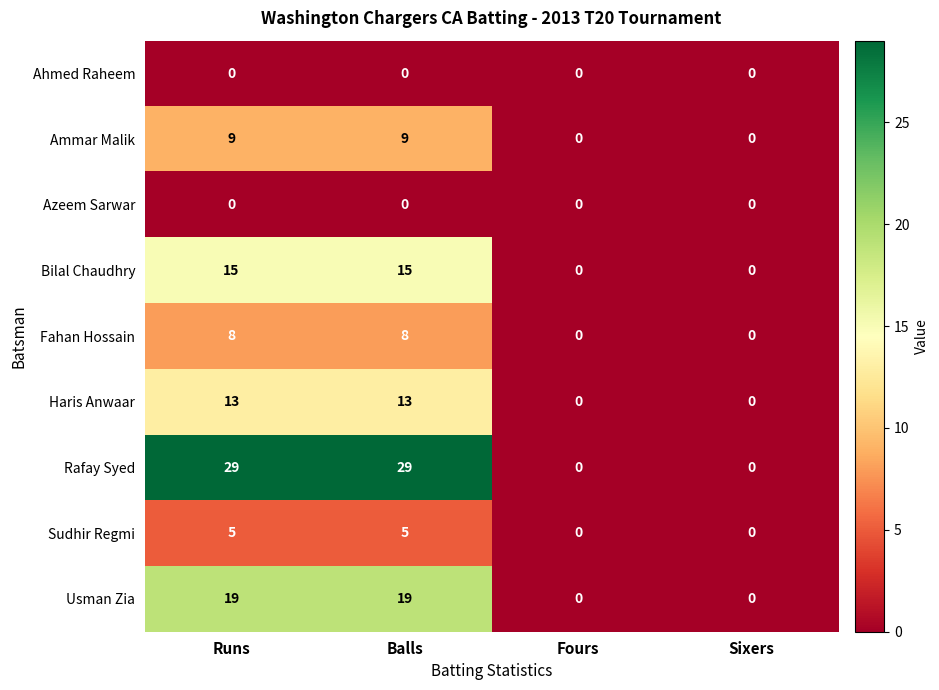

What is the difference between the maximum and minimum values in the Usman Zia series?

19